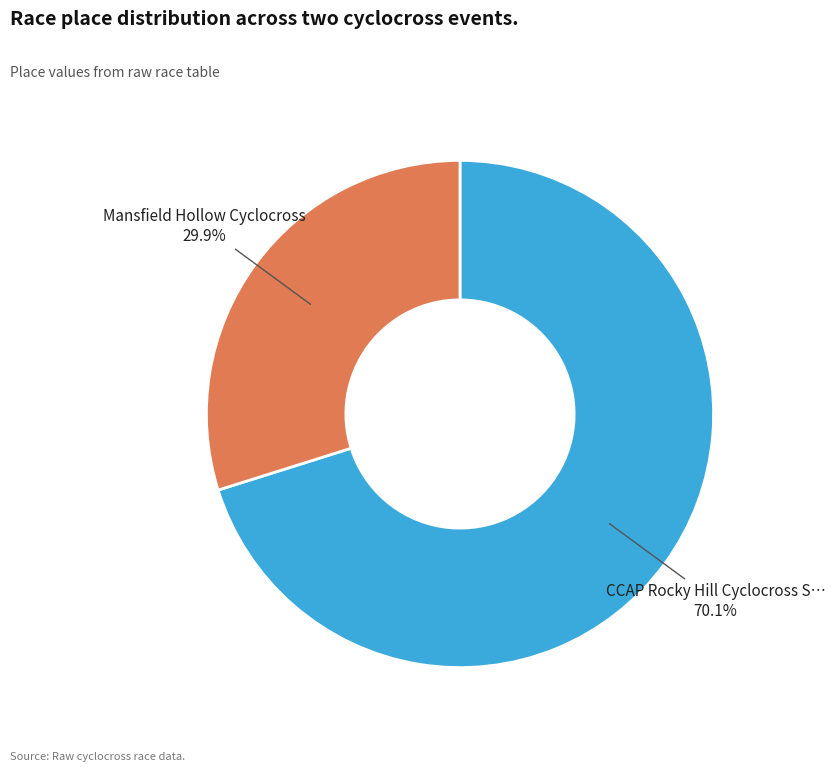

Is there any slice that represents more than half of the pie?

Yes